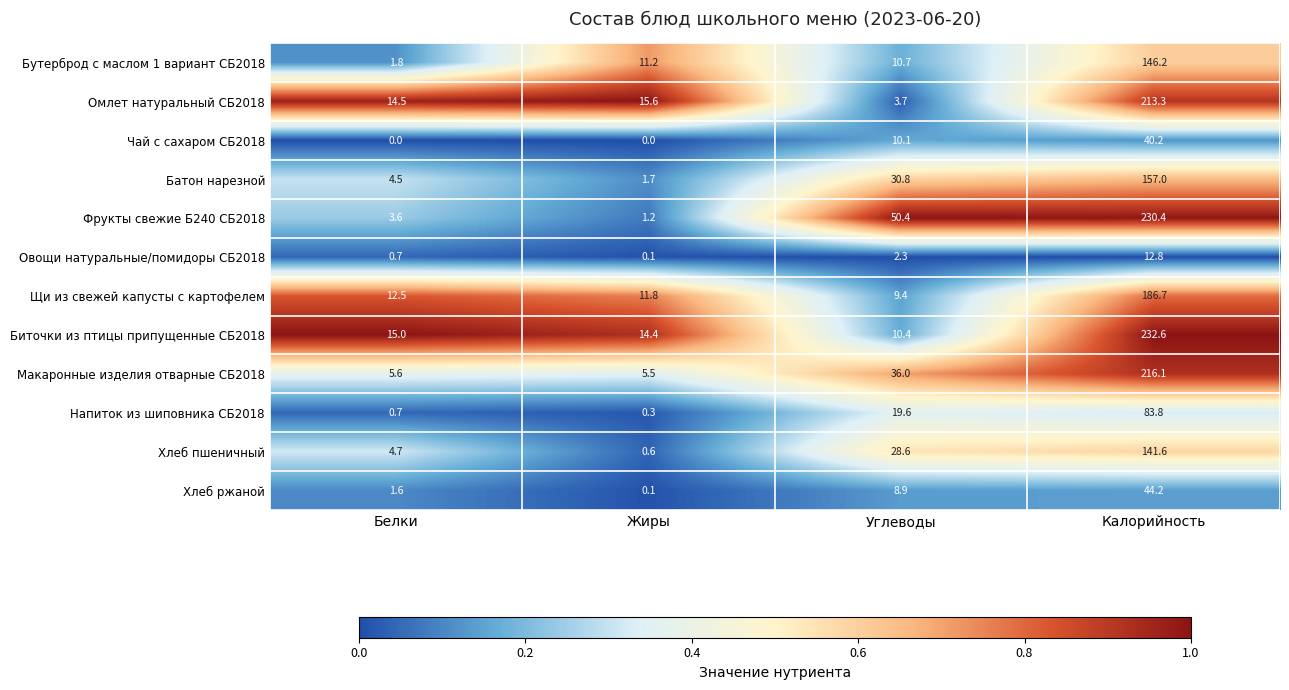

Is it true that Омлет натуральный СБ2018 equals 8.4 at Жиры?

False